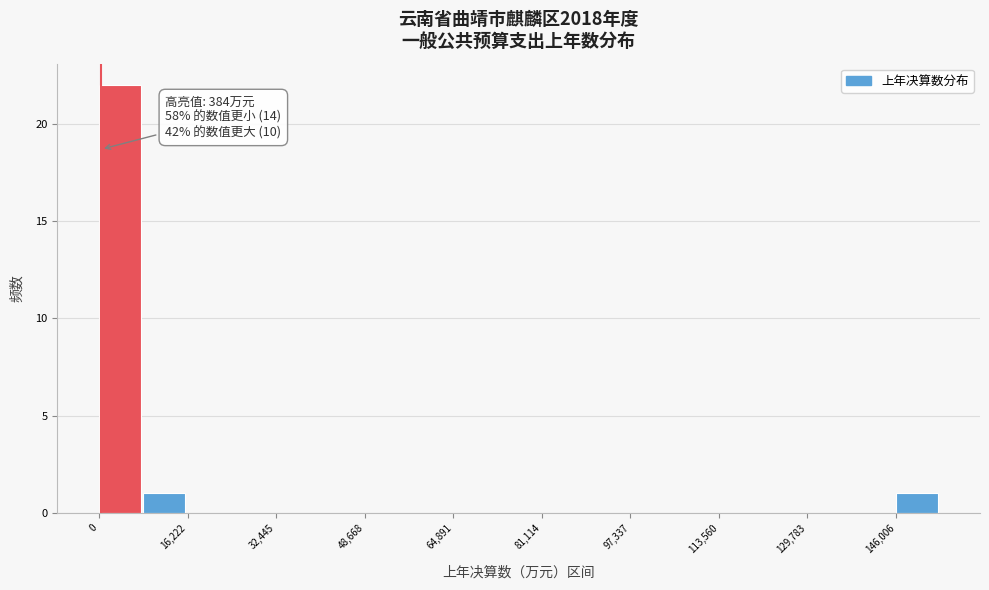

Over which range of the x-axis is the bar tallest?

0 to 8000